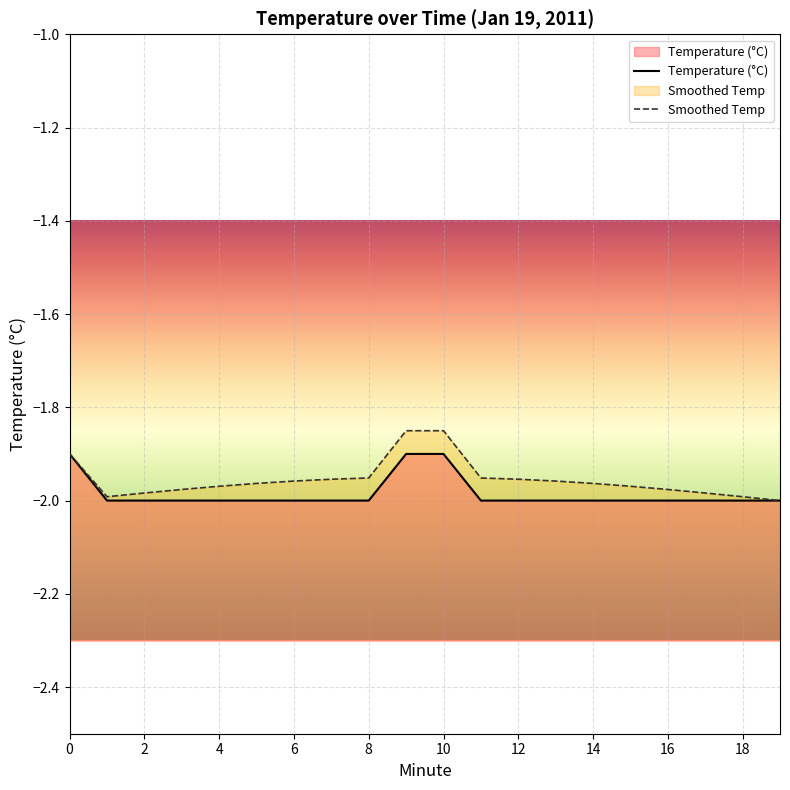

Count the number of categories in the chart.

20